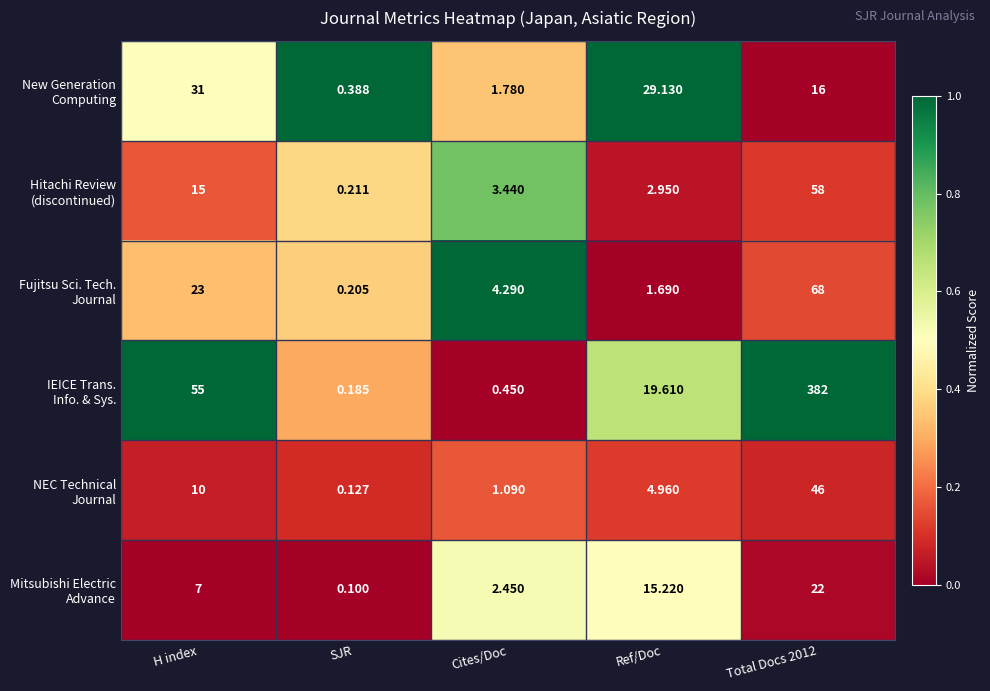

Which label corresponds to the smallest value in the chart?

SJR